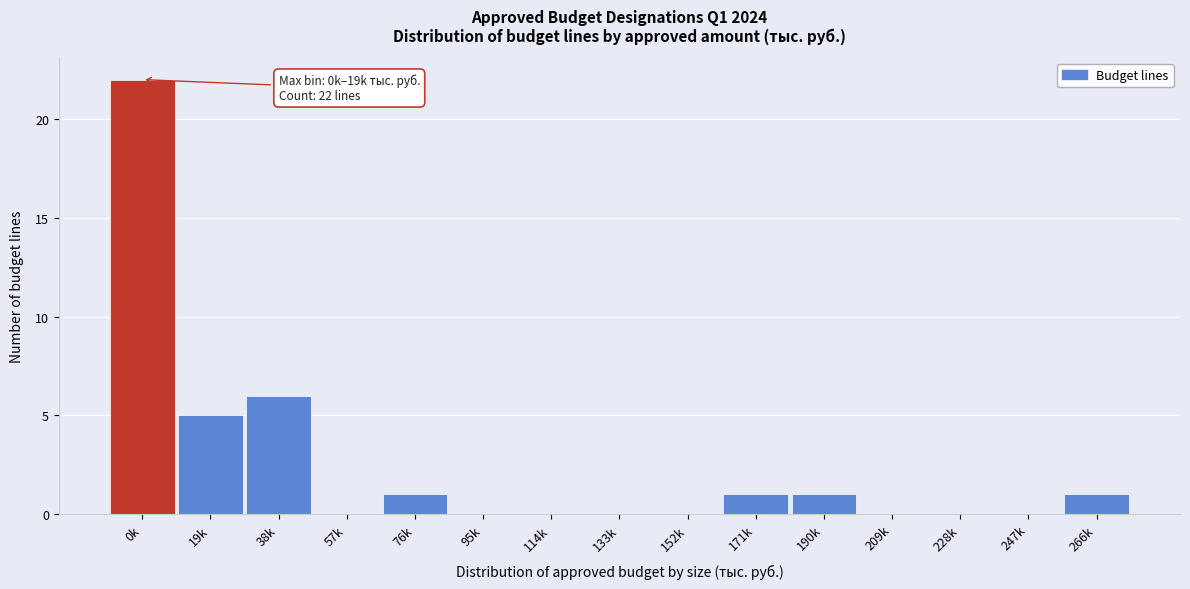

Reading left to right, transcribe all the data shown in this chart.

0k=22	19k=5	38k=6	57k=0	76k=1	95k=0	114k=0	133k=0	152k=0	171k=1	190k=1	209k=0	228k=0	247k=0	266k=1